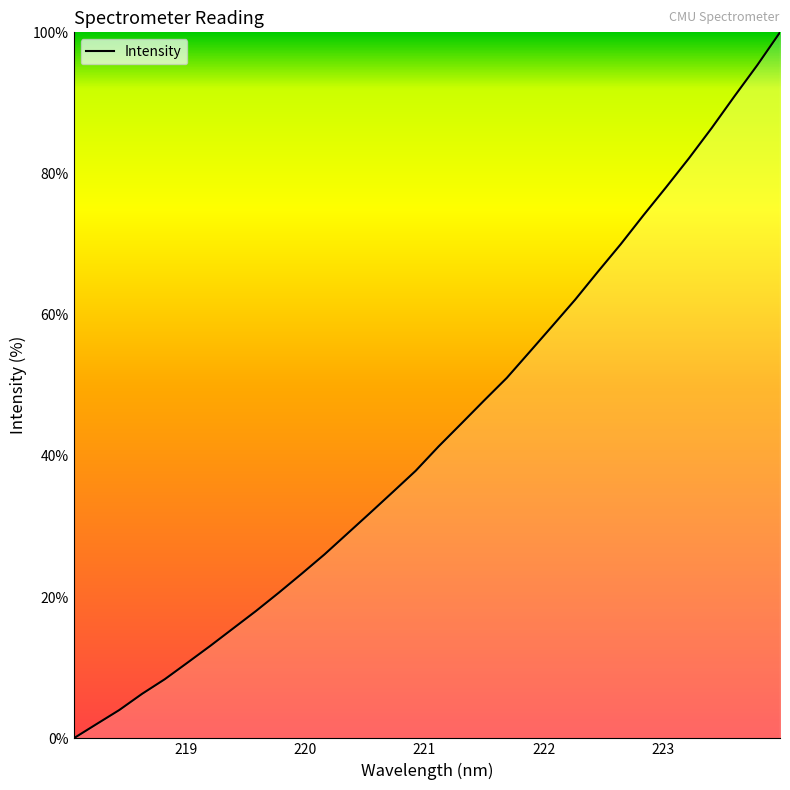

What is the greatest value displayed?

100.0